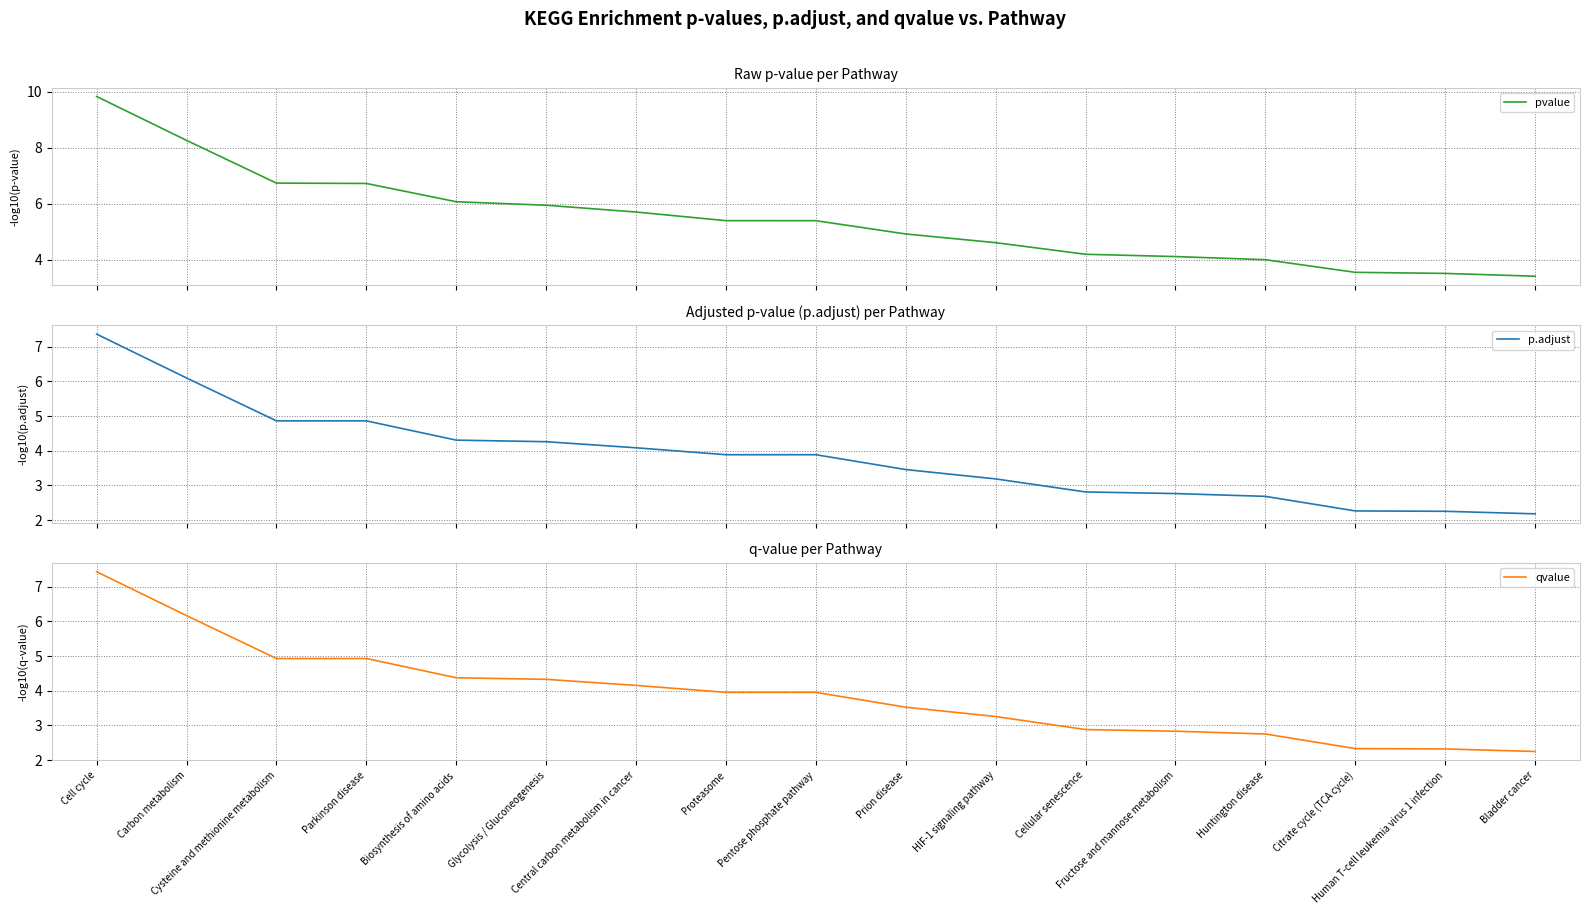

What is the minimum value shown in the chart?

2.2